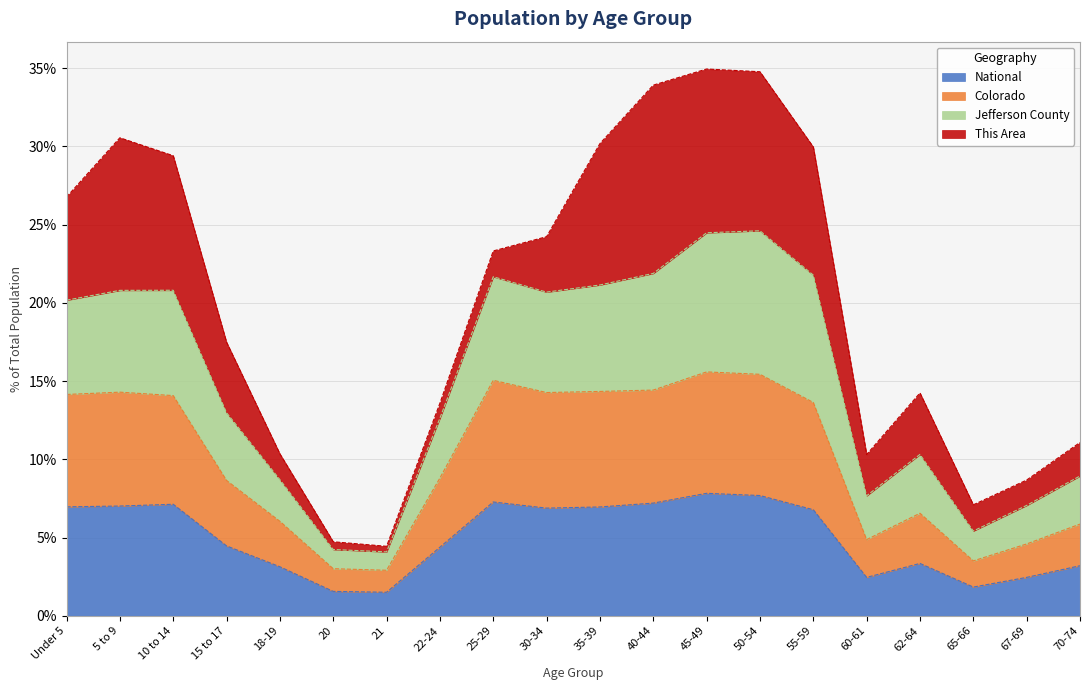

In Jefferson County, how many points are higher than both neighbors (excluding endpoints)?

4